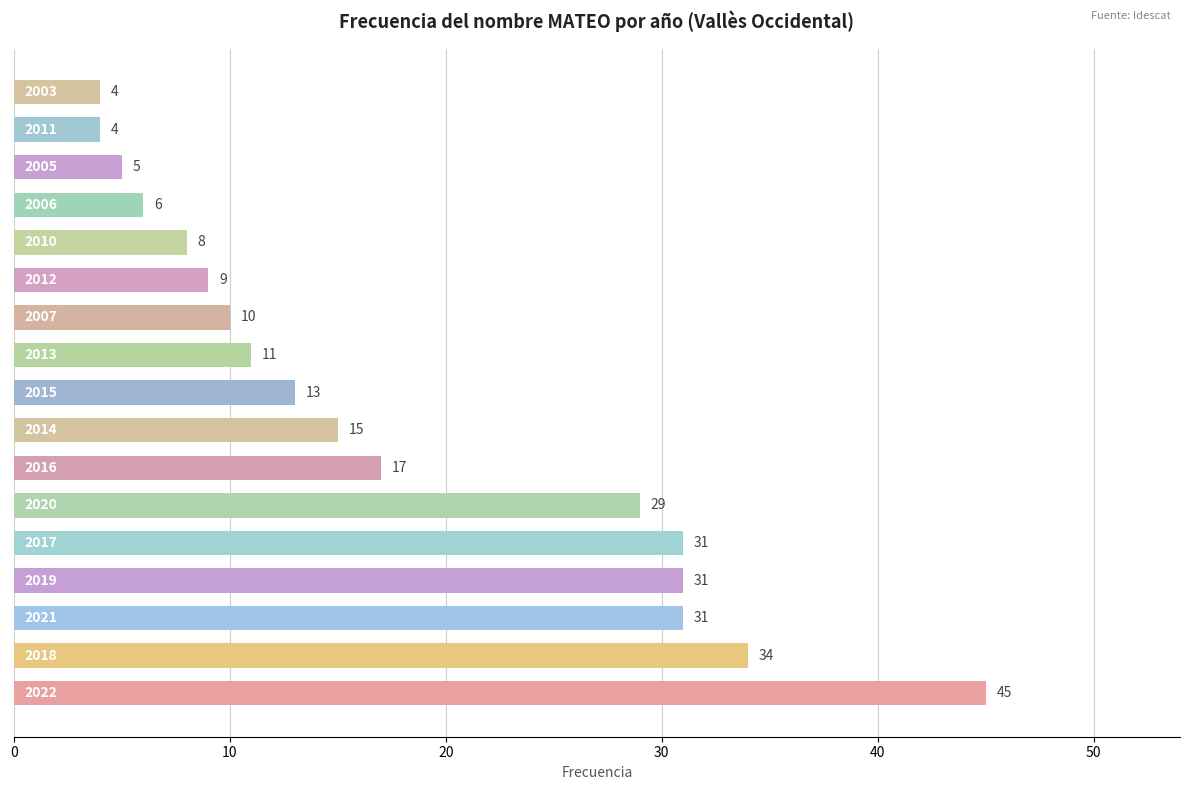

How many bars are there in total?

17